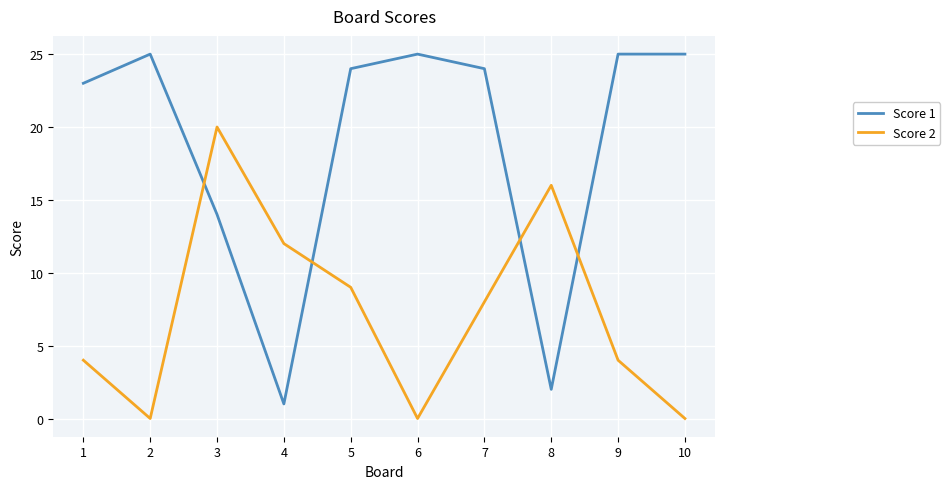

What is the maximum value shown in the chart?

25